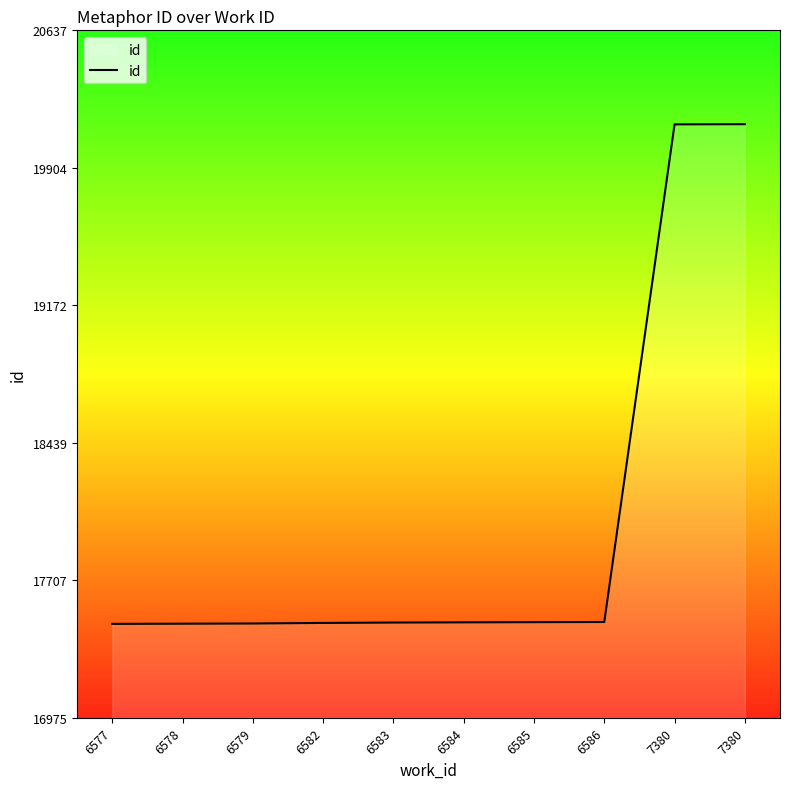

Which label corresponds to the largest value in the chart?

7380